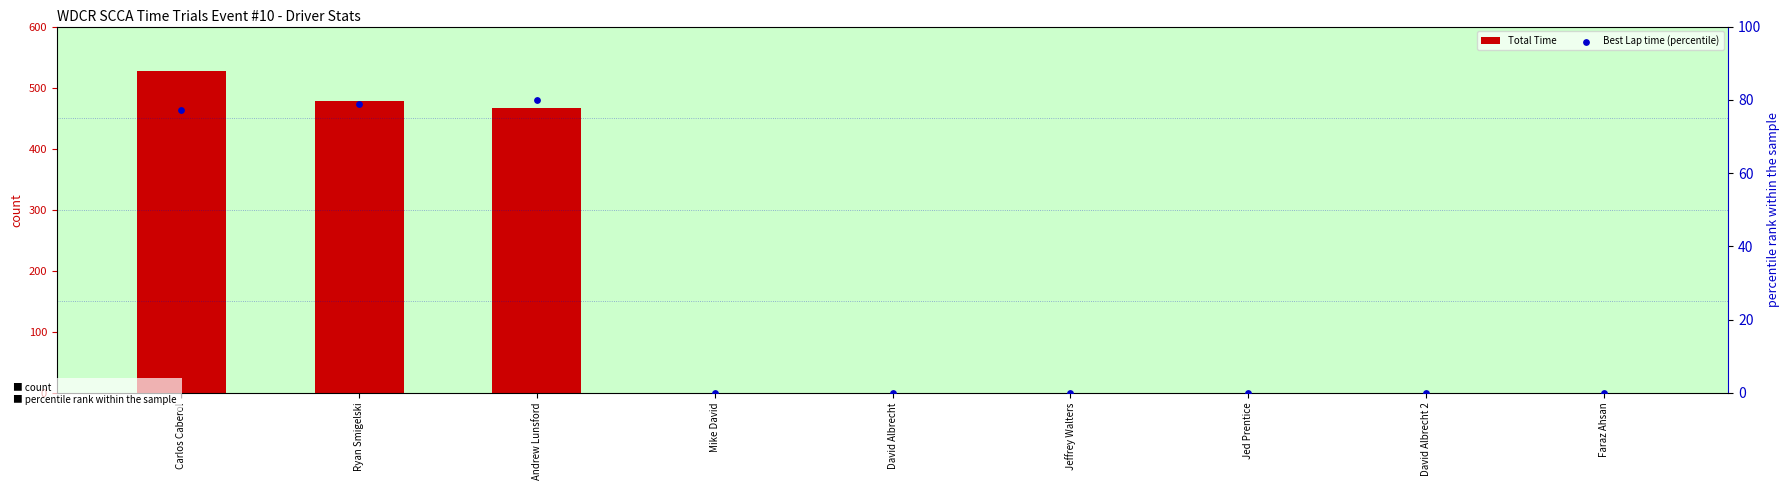

What are all the series names shown in the legend?

Total Time, Best Lap time (percentile)